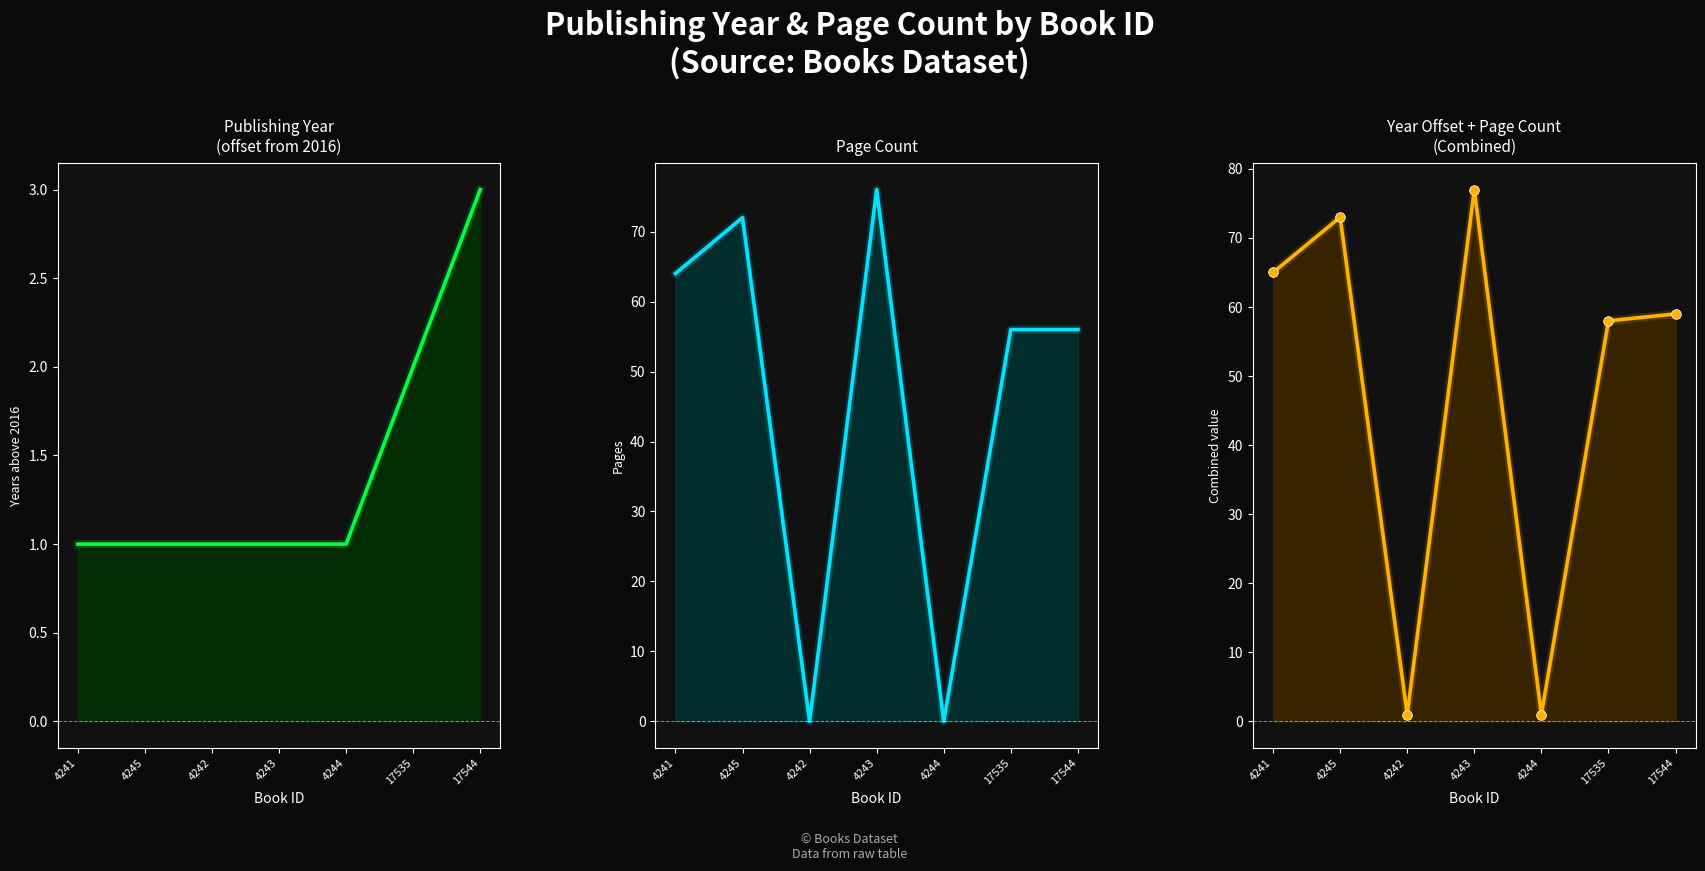

What is the difference between the maximum and minimum values in the publishingYear_line series?

2